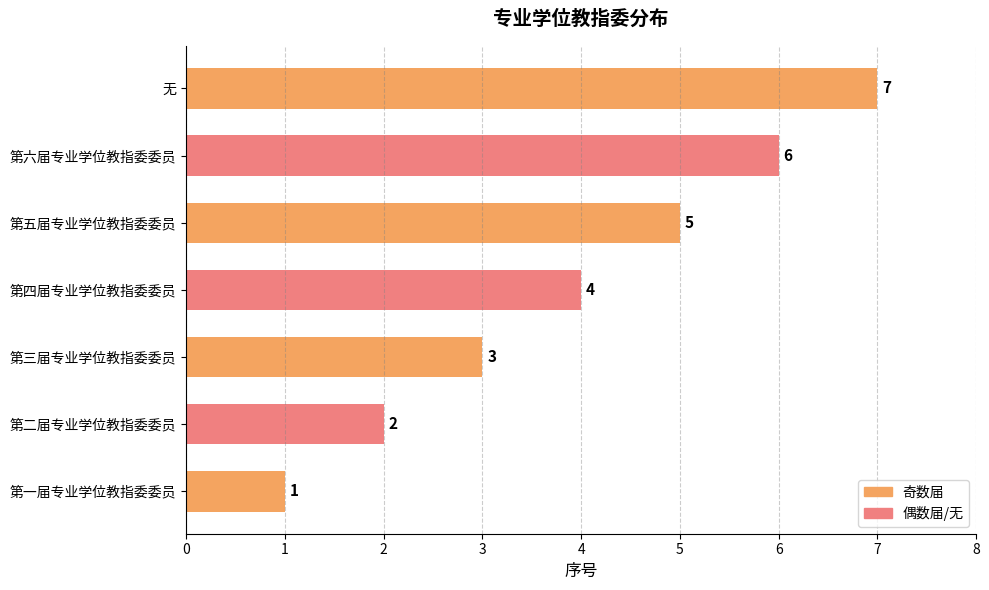

List the labels in order of value, largest first.

无, 第六届专业学位教指委委员, 第五届专业学位教指委委员, 第四届专业学位教指委委员, 第三届专业学位教指委委员, 第二届专业学位教指委委员, 第一届专业学位教指委委员